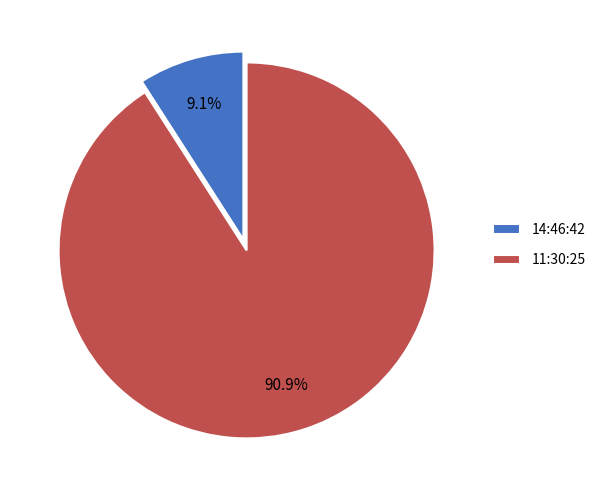

What percentage is the 14:46:42 slice, to the nearest percent?

9%